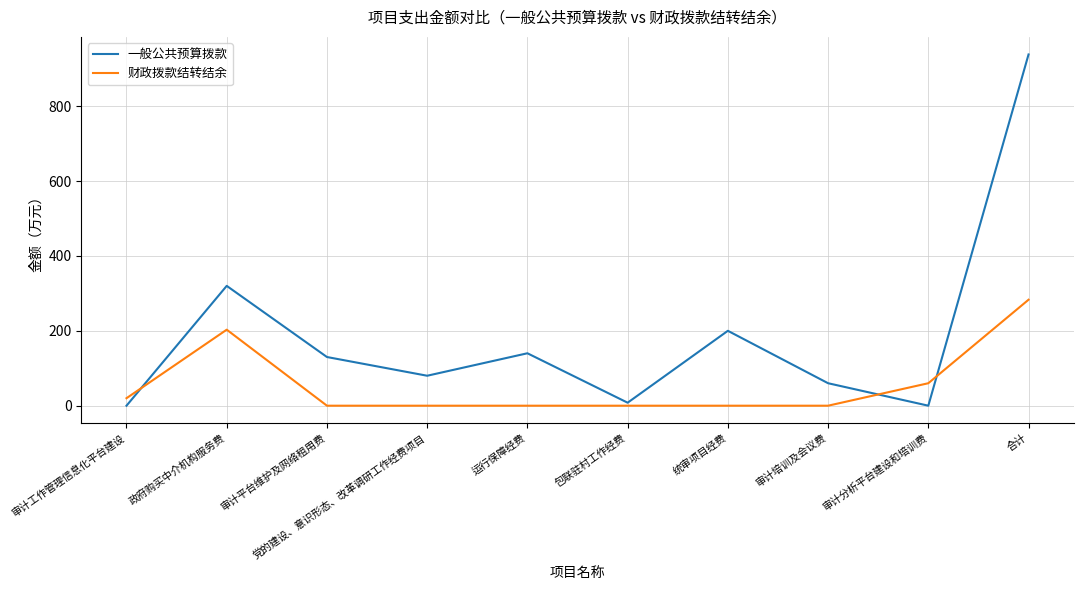

At which category does 财政拨款结转结余 reach its first local peak?

政府购买中介机构服务费